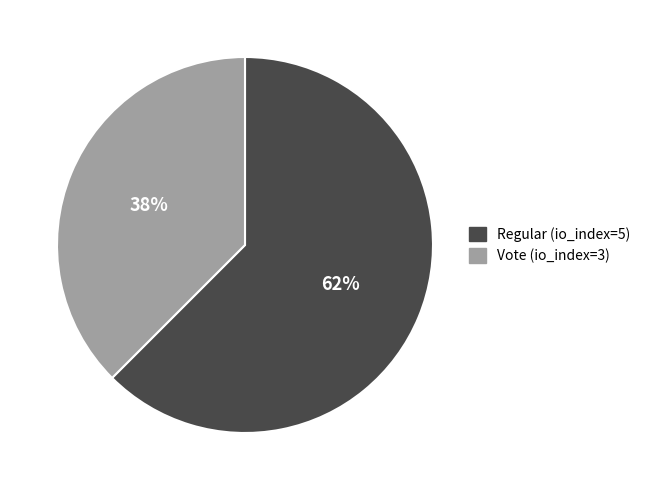

Do Regular and Vote together represent more than half of the pie?

Yes